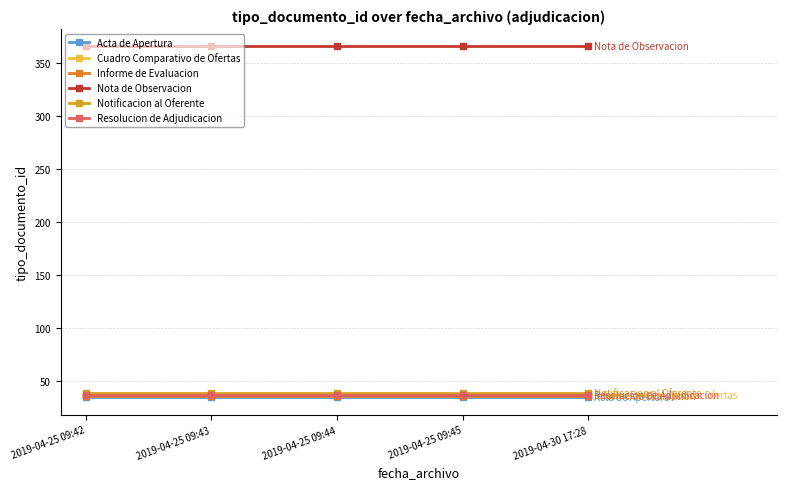

At 2019-04-25 09:43, list the series in order from smallest to largest.

Acta de Apertura, Informe de Evaluacion, Resolucion de Adjudicacion, Cuadro Comparativo de Ofertas, Notificacion al Oferente, Nota de Observacion